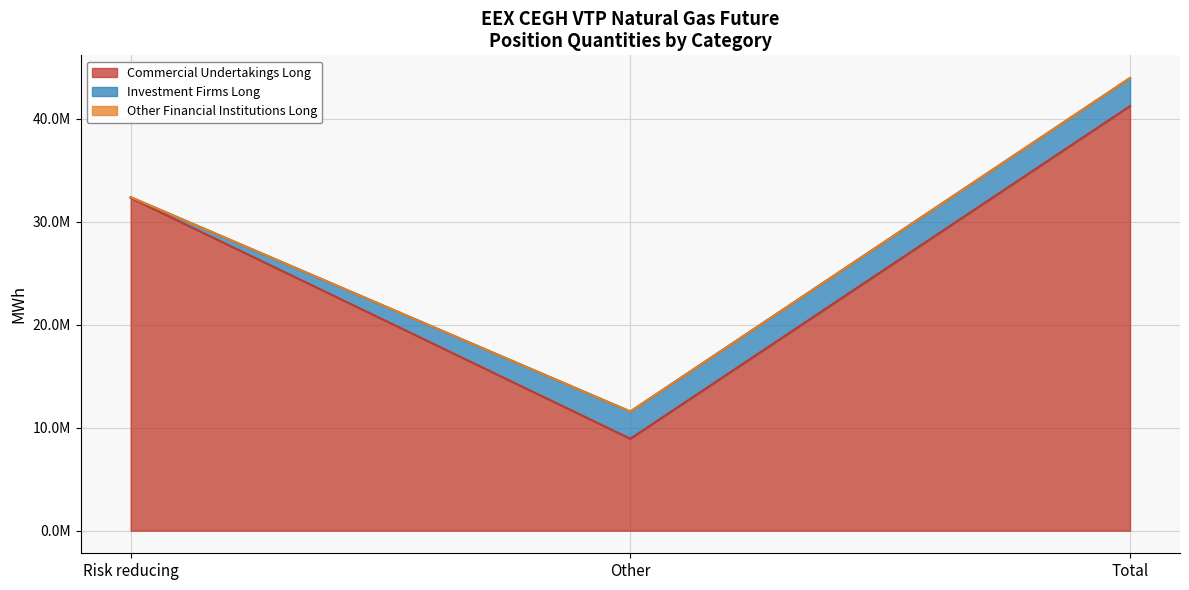

Does the chart display data point markers on the line(s)?

No